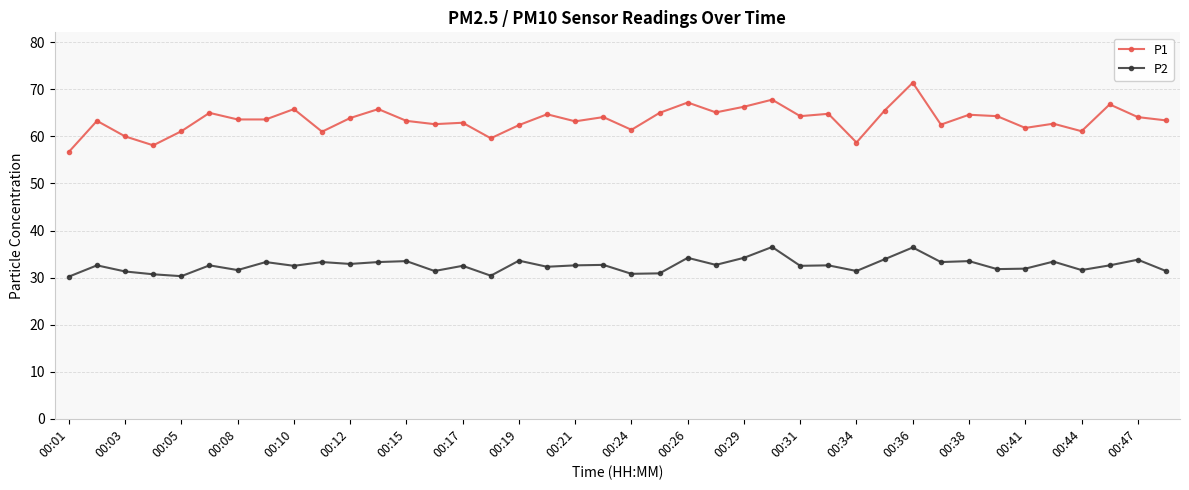

True or false: P1 and P2 intersect in this chart.

False